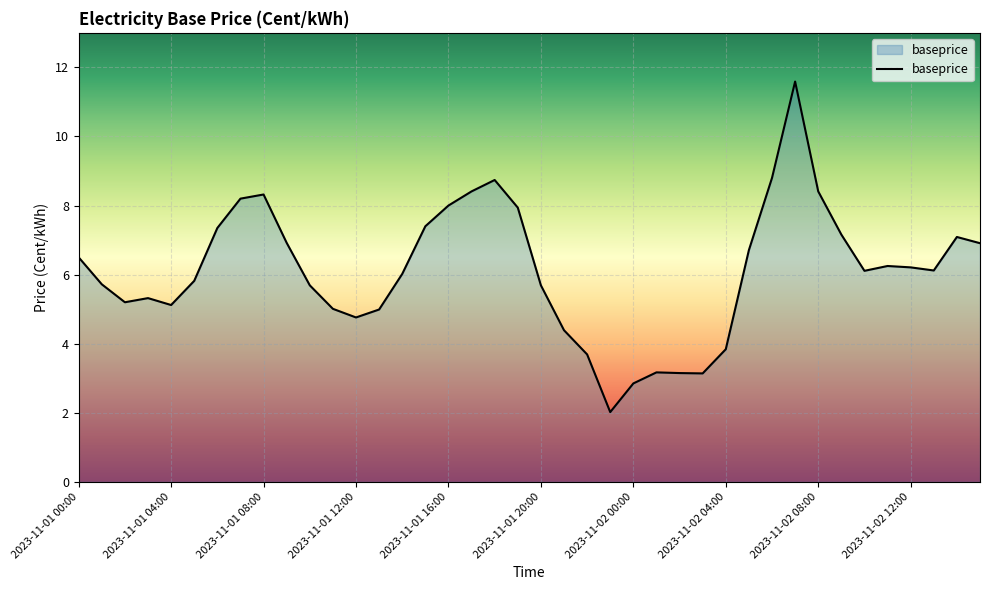

What is the difference between the maximum and minimum values?

9.6